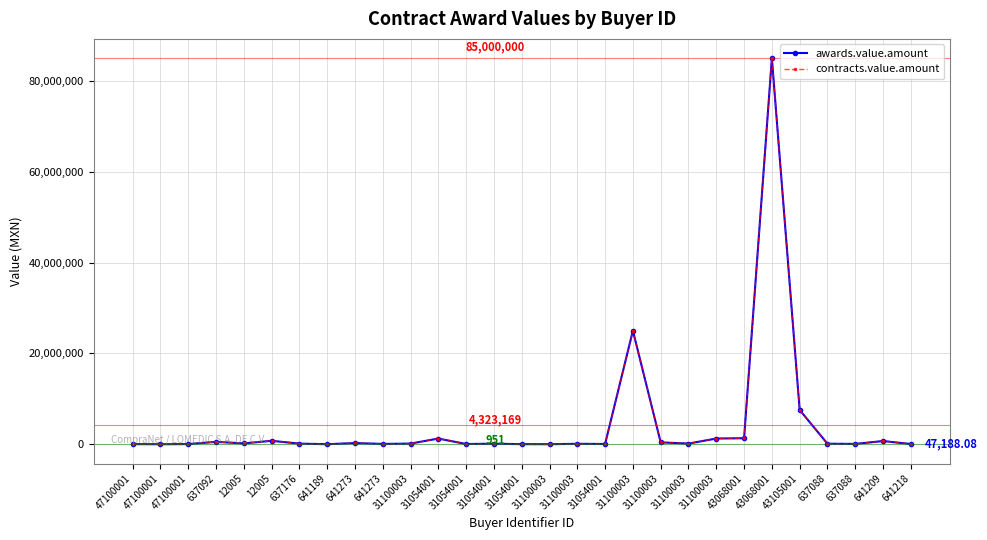

Where is contracts.value.amount nearest to the value 42500475?

31100003